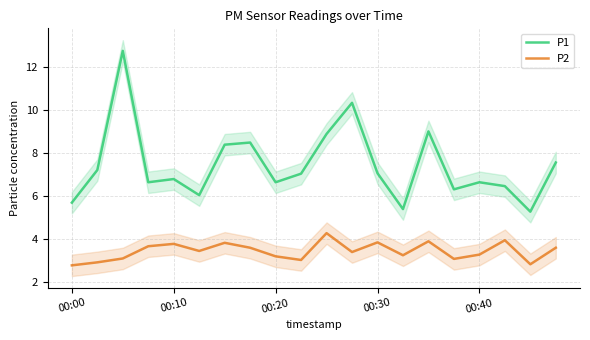

What is the difference between the highest and lowest values at 7?

4.9